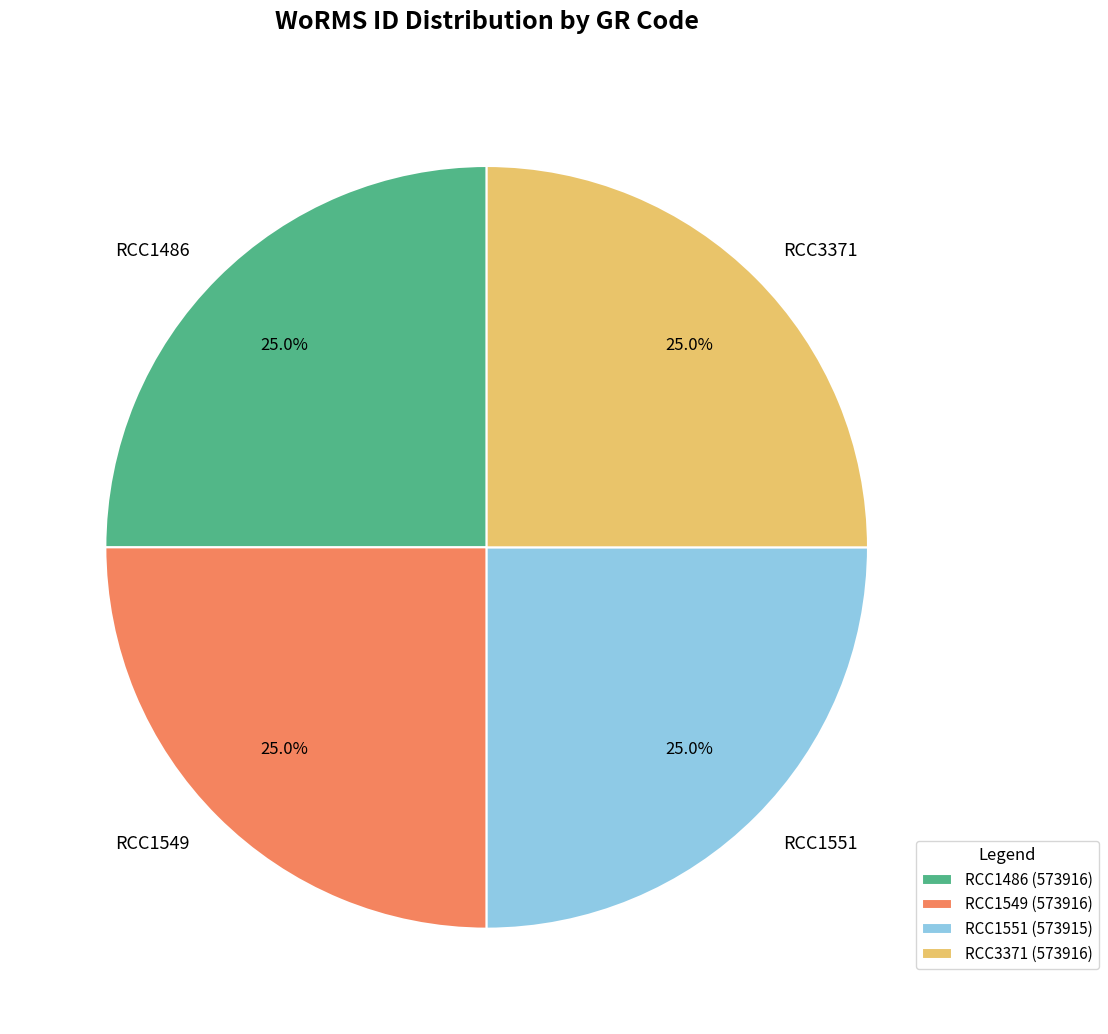

Combined, what portion of the pie is RCC3371 and RCC1486?

50.0%